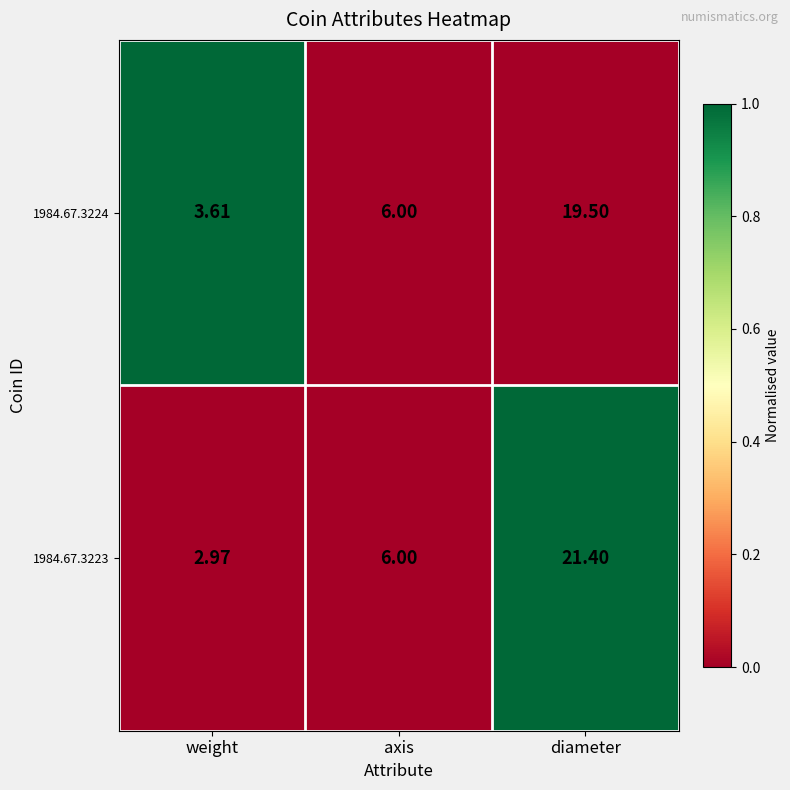

How many data points in 1984.67.3224 are less than 6?

1